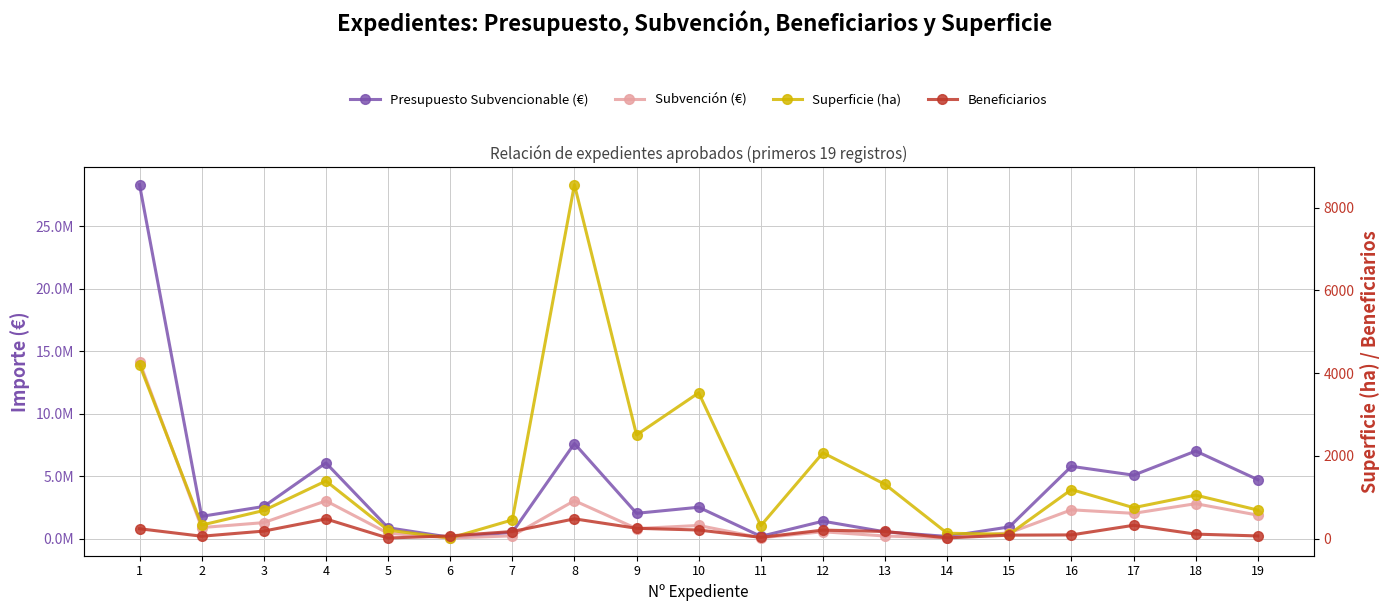

True or false: Superficie (ha) and Subvención (€) intersect in this chart.

False